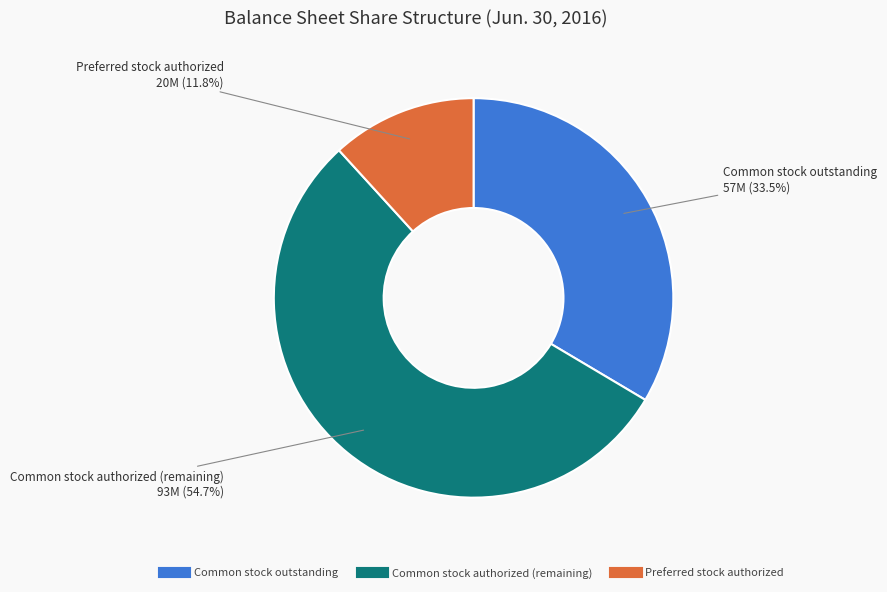

To the nearest percent, what is the difference between the largest and smallest slice percentages?

43%